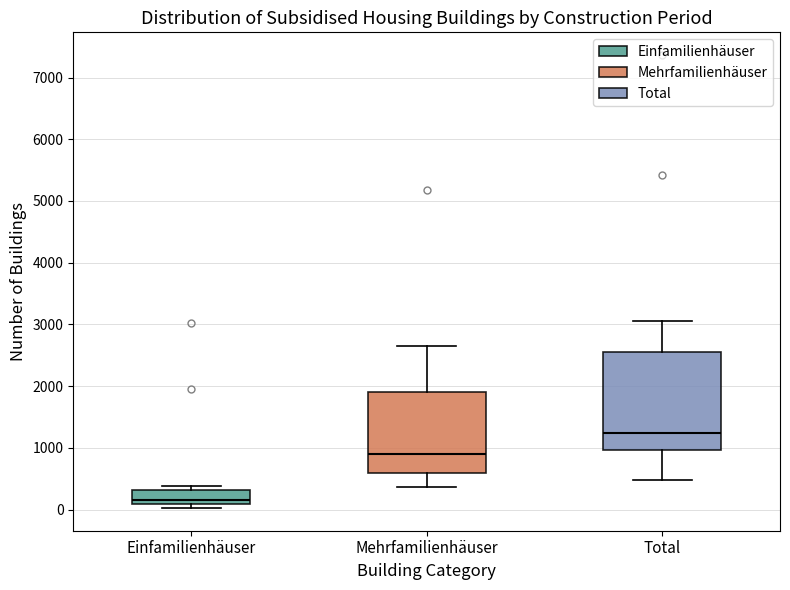

Which box's median line is the highest?

Total